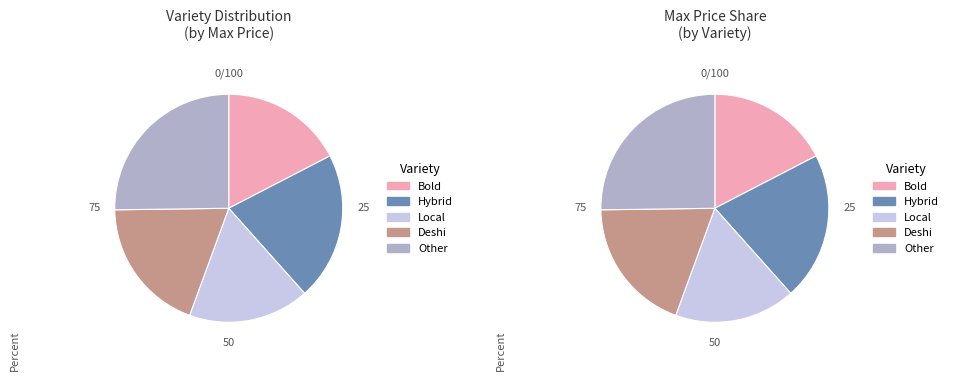

The BAJRA-Hybrid slice represents 20% of the pie. True or false?

False